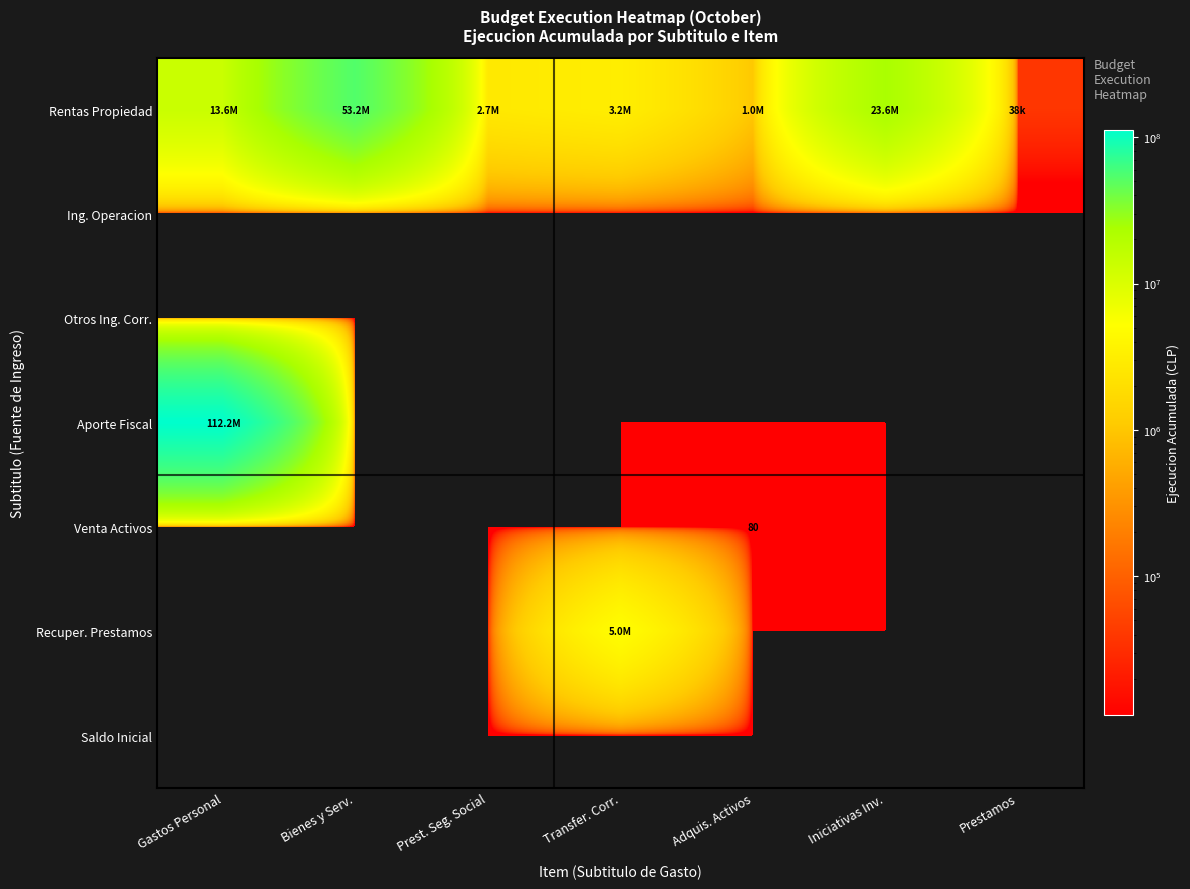

Which category has the lowest value in the Rentas Propiedad series?

Prestamos